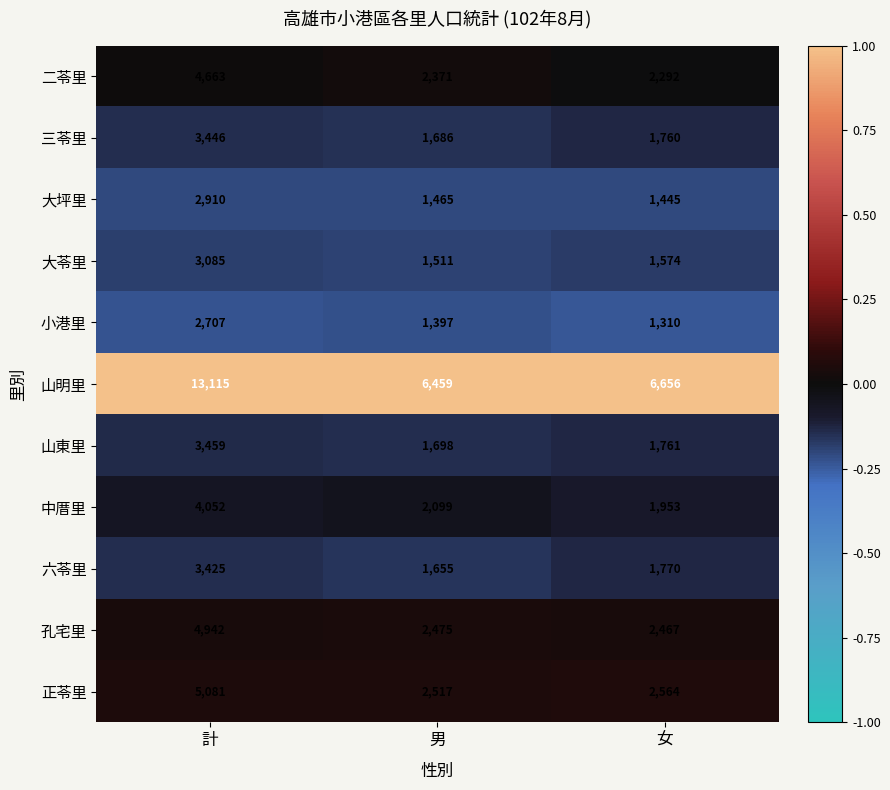

What is the average value of the 二苓里 series?

3109